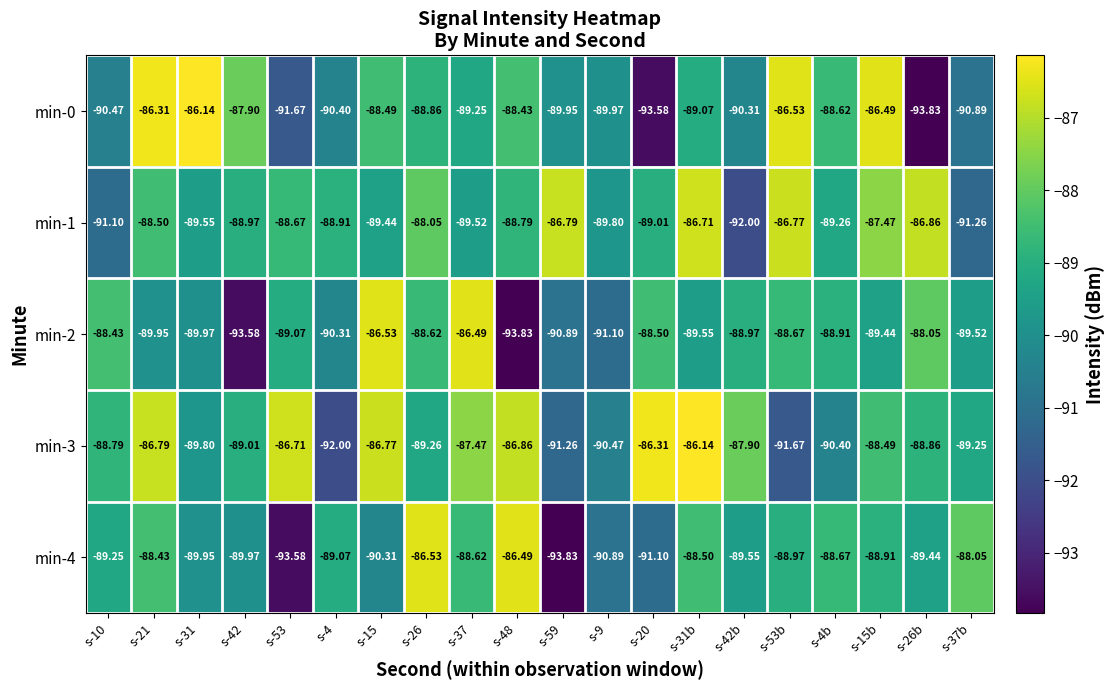

Is the value of min-2 at s-42b greater than the value of min-1 at s-26b?

No